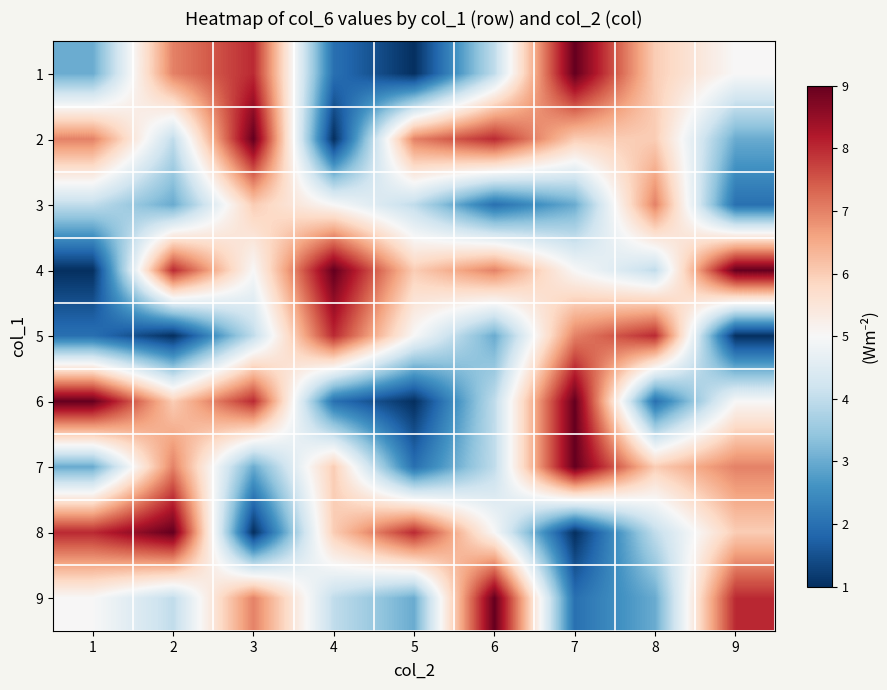

Count the number of data series in this chart.

9